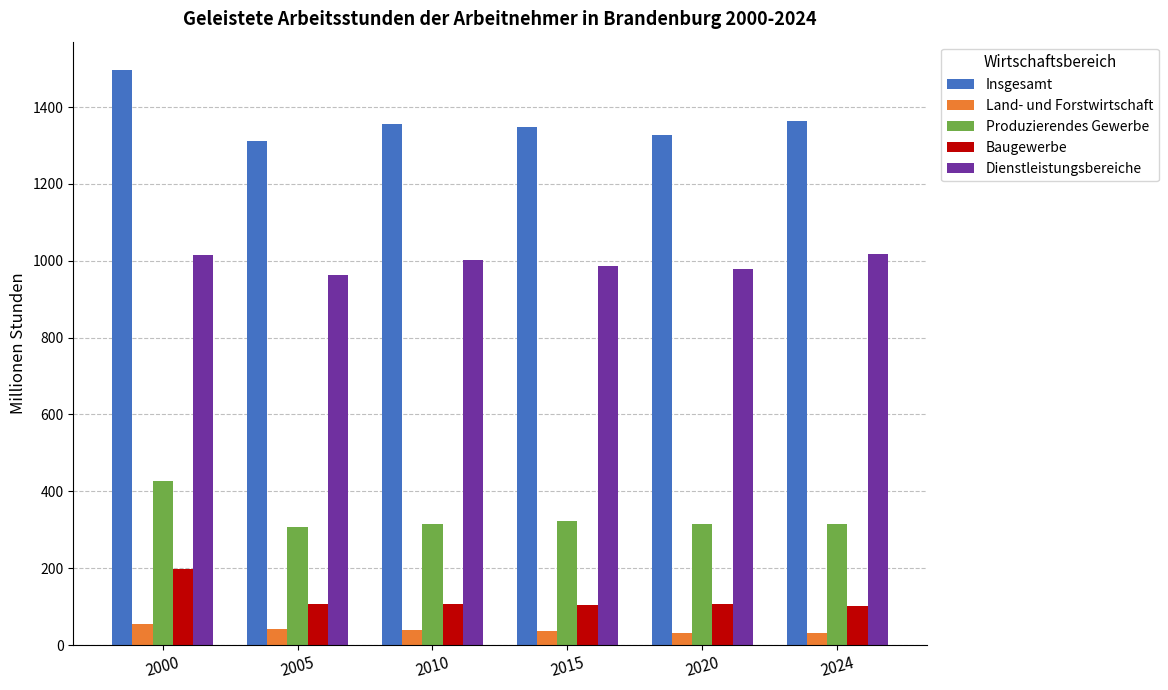

What is the difference between the highest and lowest values at 2010?

1317.6